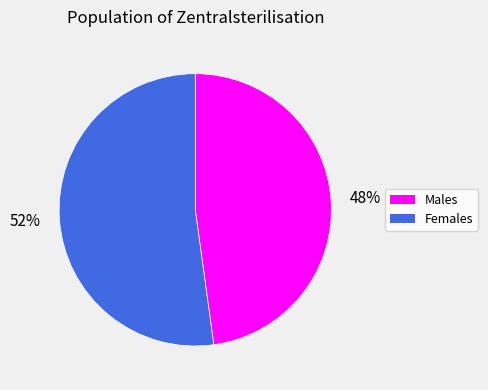

To the nearest percent, what is the difference between the largest and smallest slice percentages?

4%